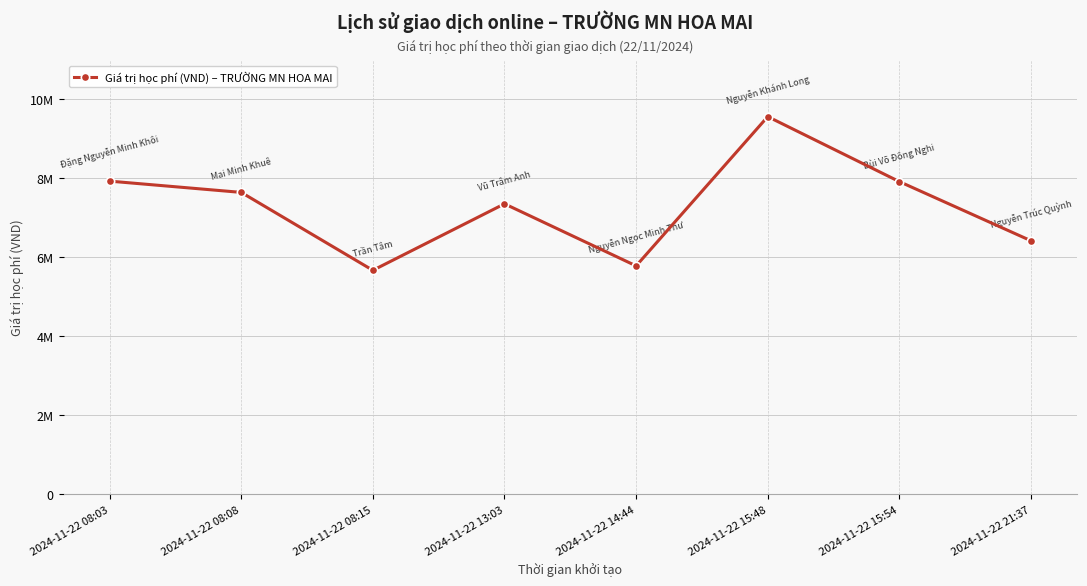

What is the change in value from 2024-11-22 13:03 to 2024-11-22 14:44?

-1572500